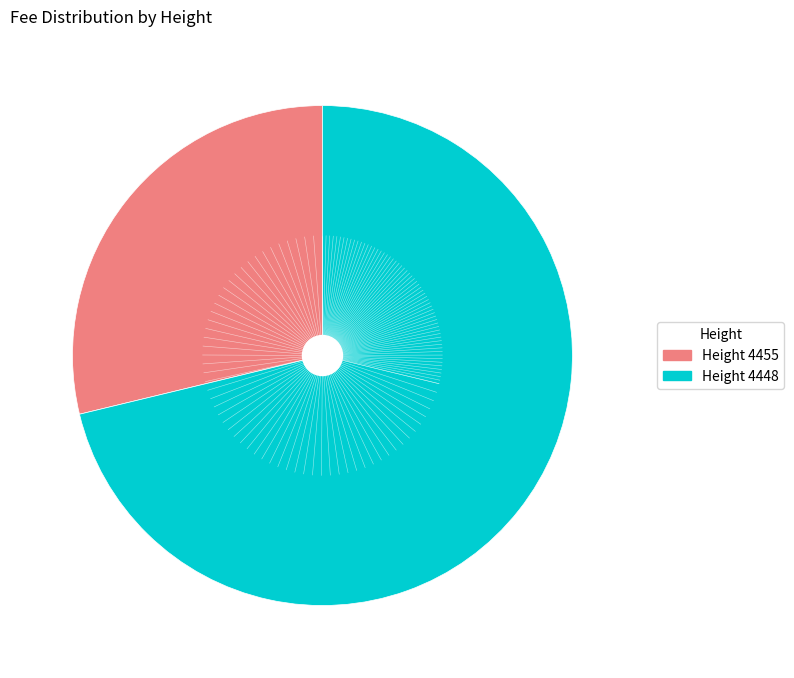

What is the smallest slice in the pie chart?

Height 4455